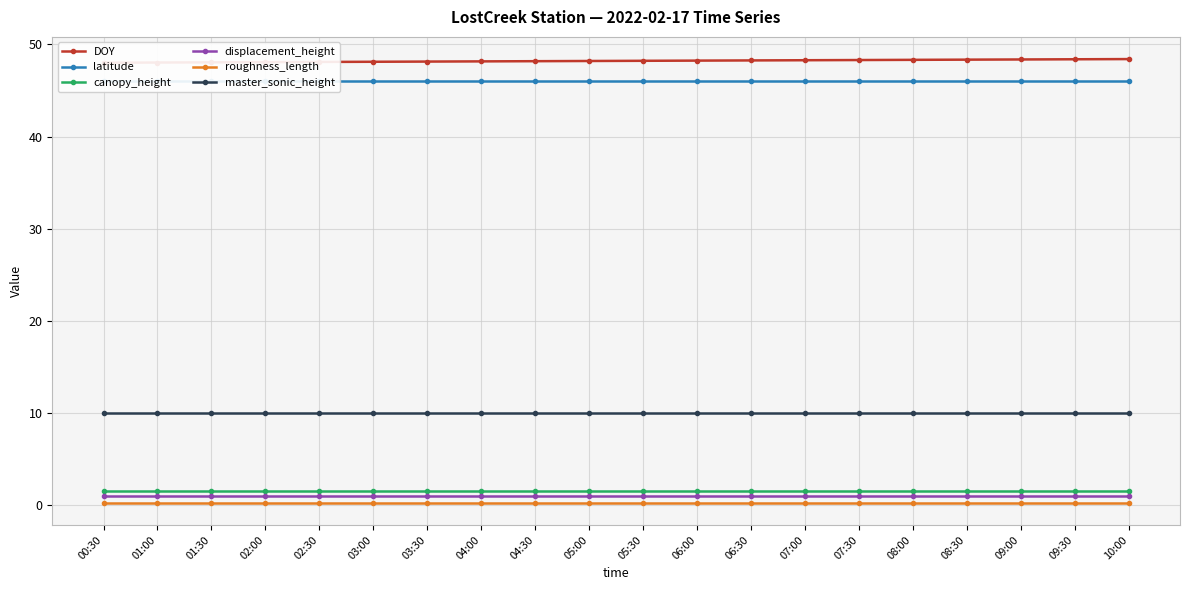

True or false: roughness_length and displacement_height cross at least once.

False